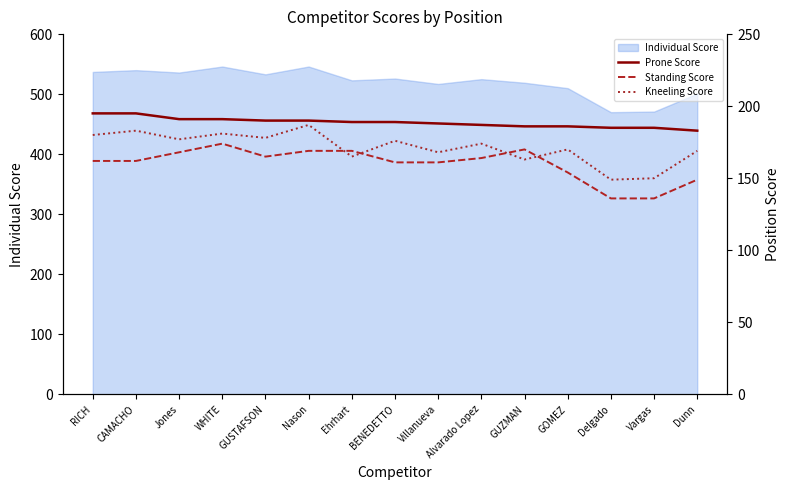

True or false: Individual Score has a value of 283 at BENEDETTO.

False